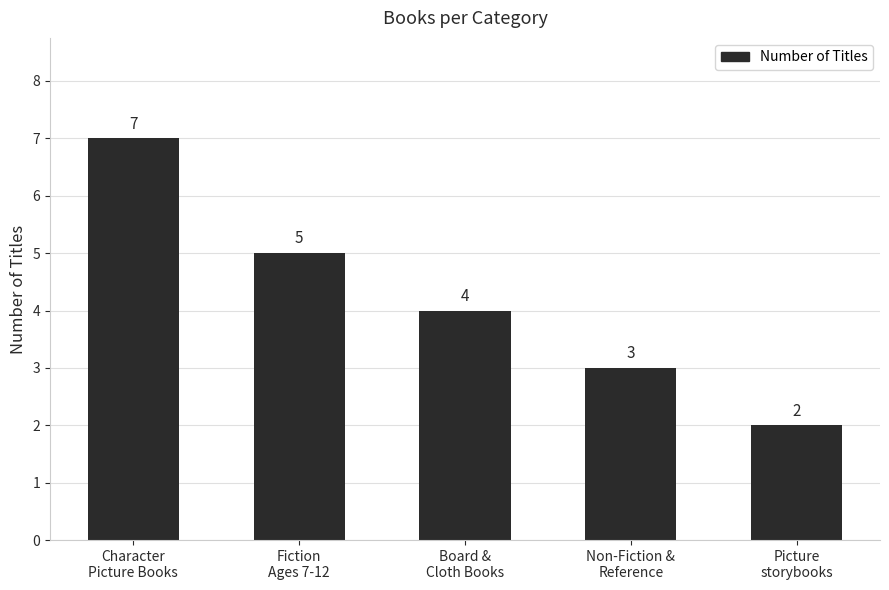

Reading left to right, extract all data points from this chart.

Character
Picture Books=7	Fiction
Ages 7-12=5	Board &
Cloth Books=4	Non-Fiction &
Reference=3	Picture
storybooks=2